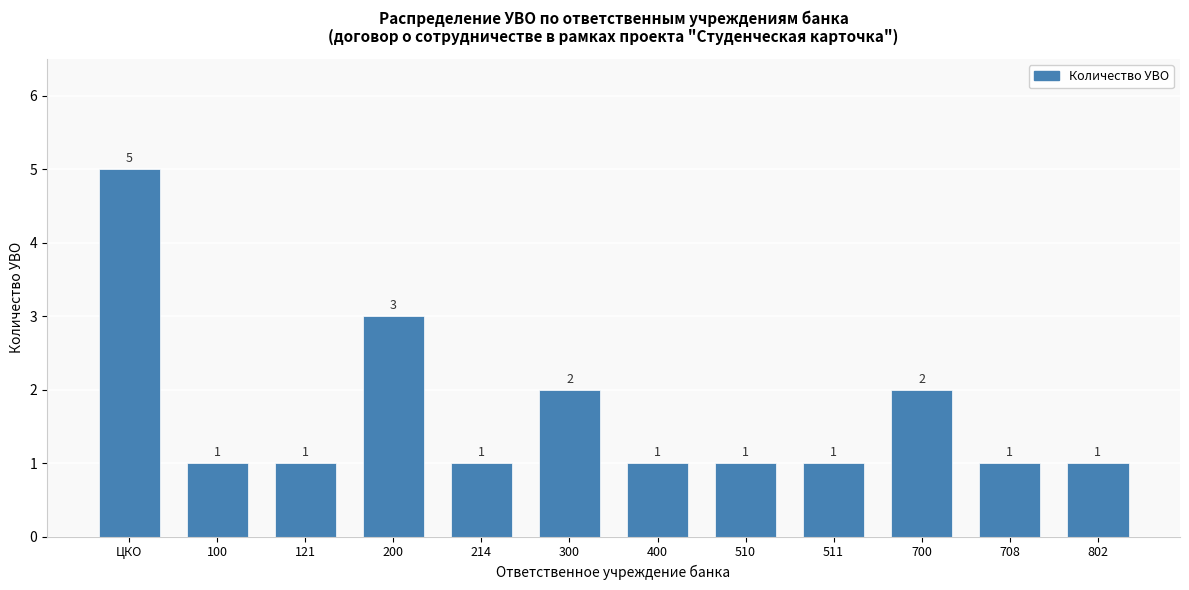

Reading left to right, transcribe all the data shown in this chart.

ЦКО=5	100=1	121=1	200=3	214=1	300=2	400=1	510=1	511=1	700=2	708=1	802=1